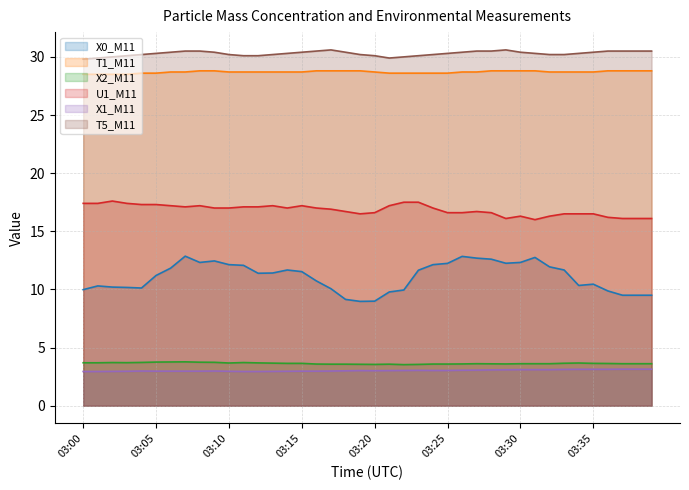

The value of T5_M11 line at 29 is 30.6. True or false?

True